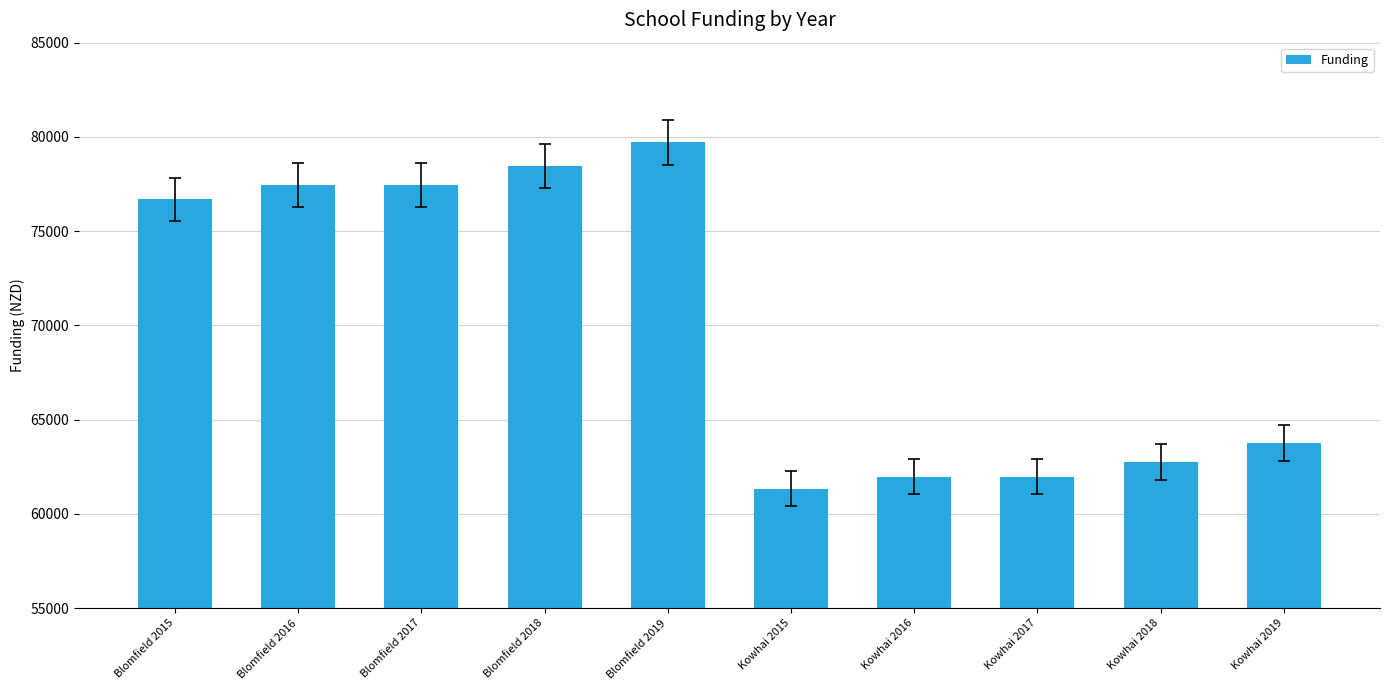

Which category has the highest value across all series?

Blomfield 2019